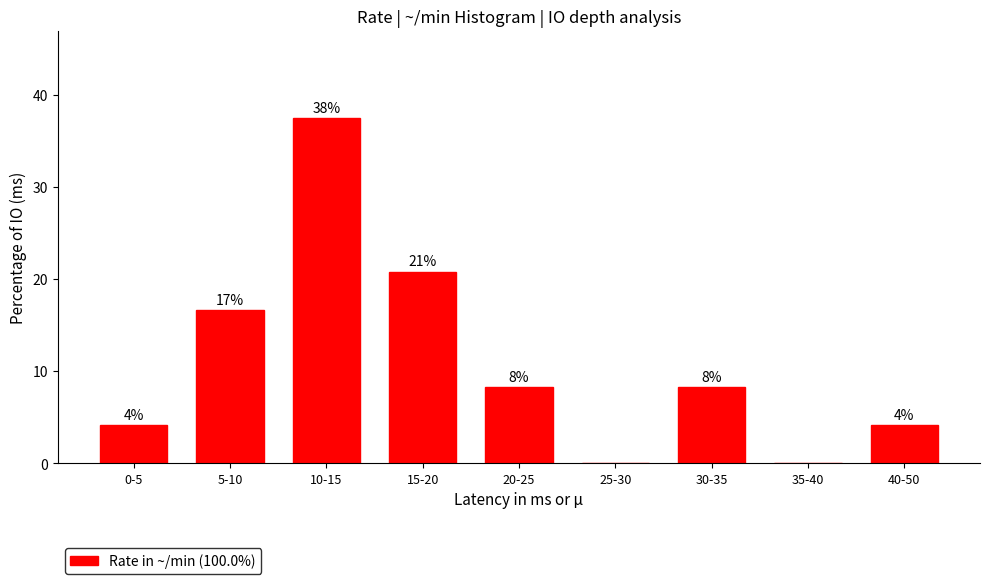

Are the bars horizontal?

No